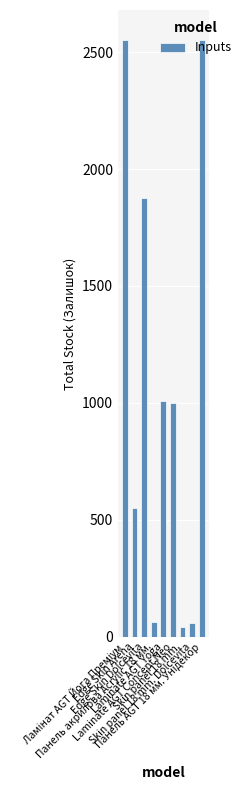

What is the greatest value displayed?

2552